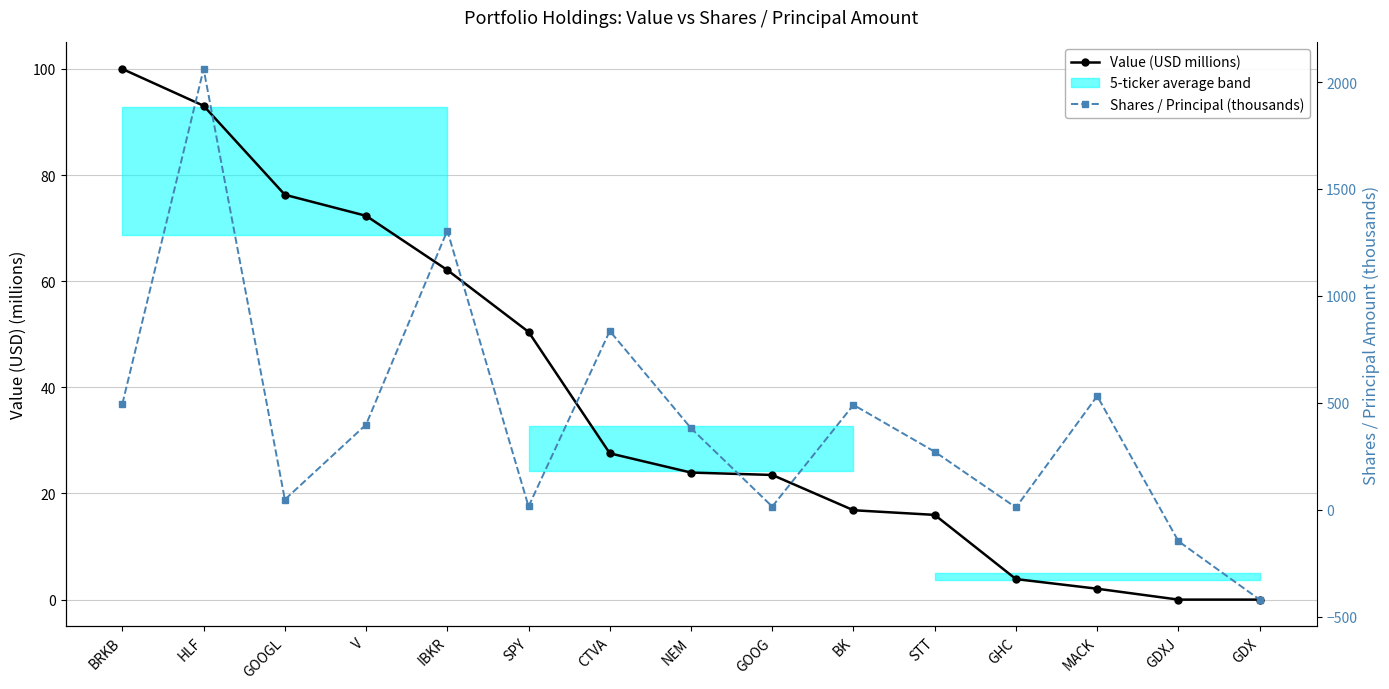

What is the difference between the Value (USD millions) values at GOOG and BRKB?

76.5